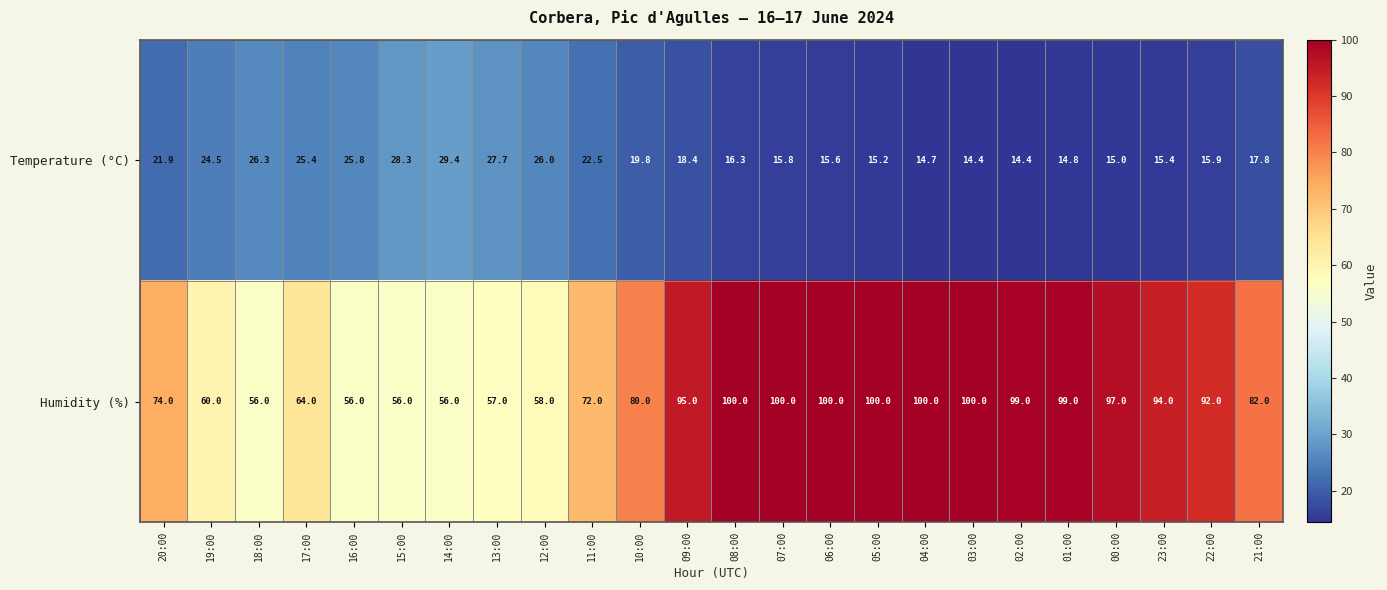

At 08:00, list the series in order from smallest to largest.

Temperature (°C), Humidity (%)